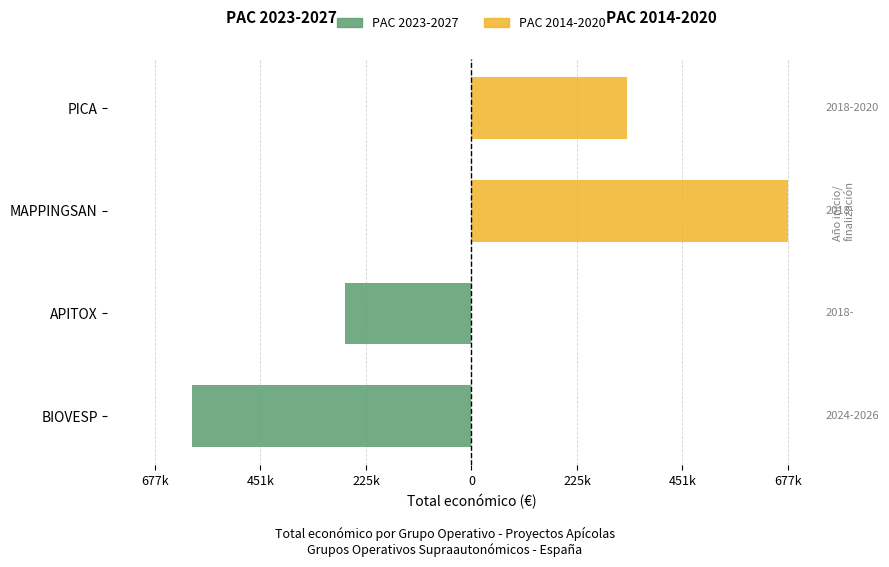

What is the smallest value displayed?

-598139